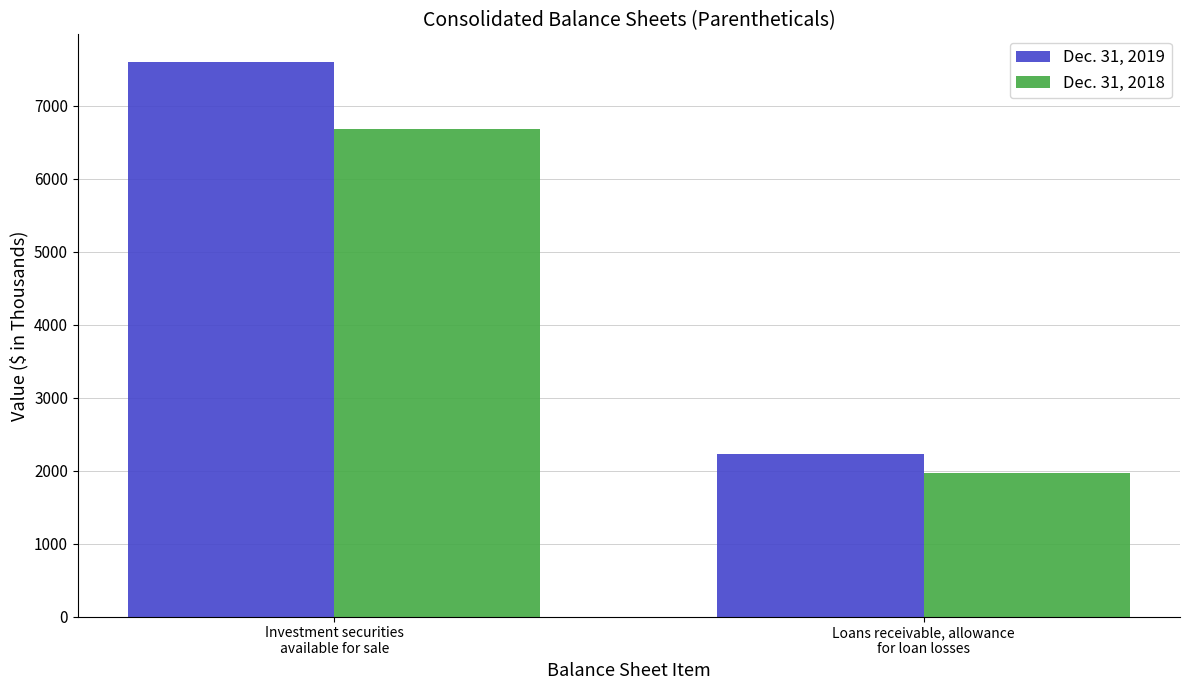

Where is Dec. 31, 2018 nearest to the value 4323?

Loans receivable, allowance
for loan losses